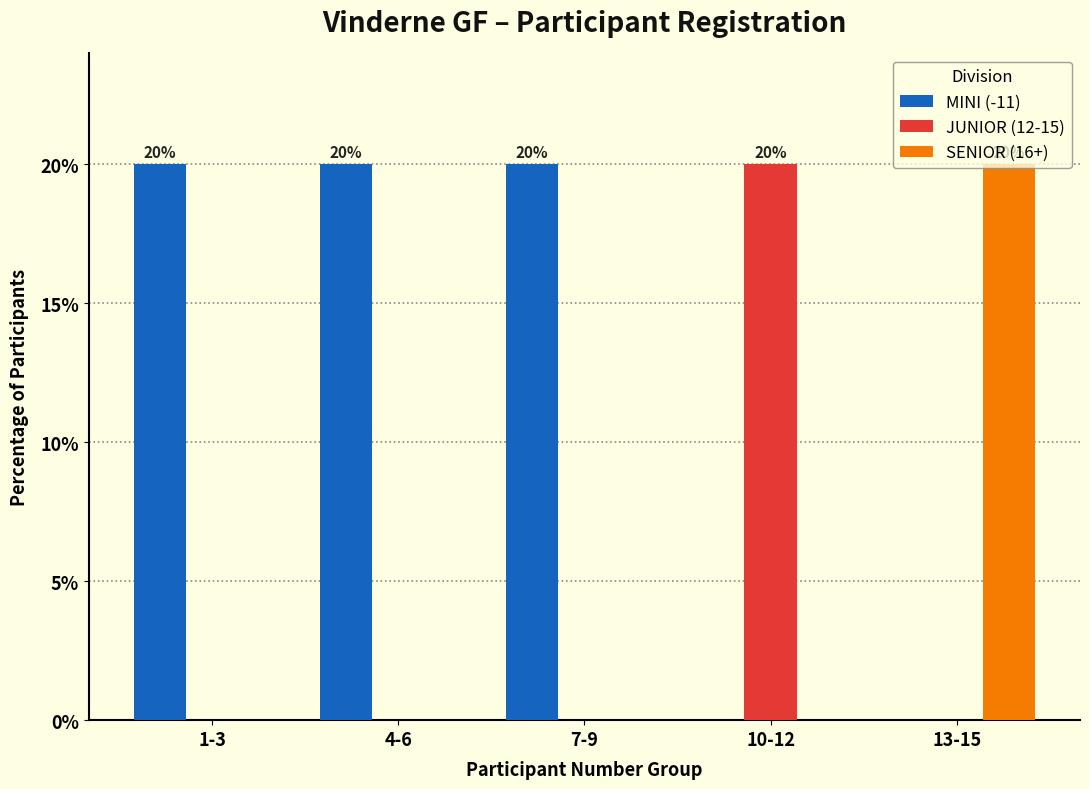

Which category has the highest value in the SENIOR (16+) series?

13-15